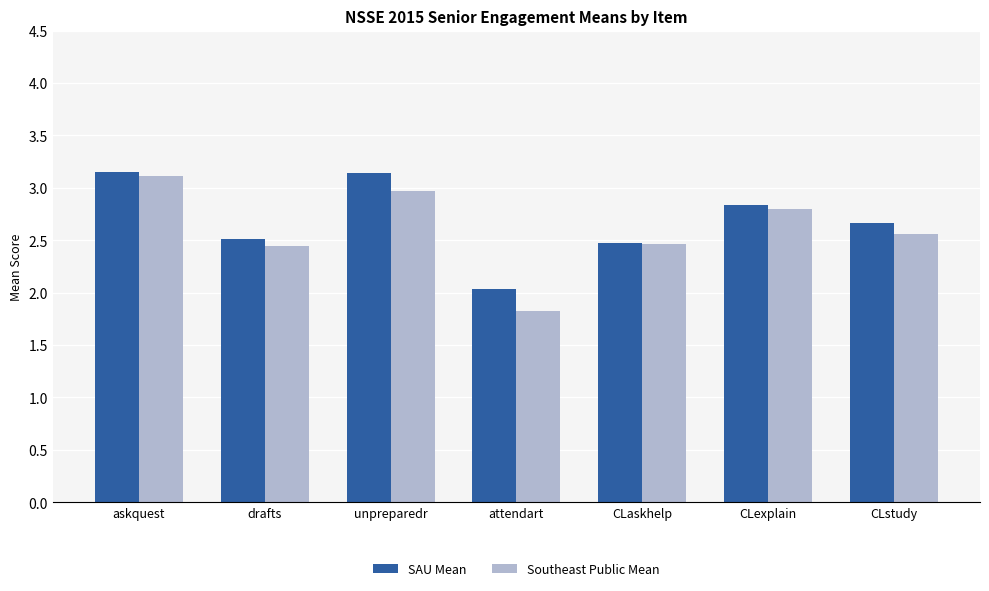

What is the difference between the maximum and minimum values in the SAU Mean series?

1.1